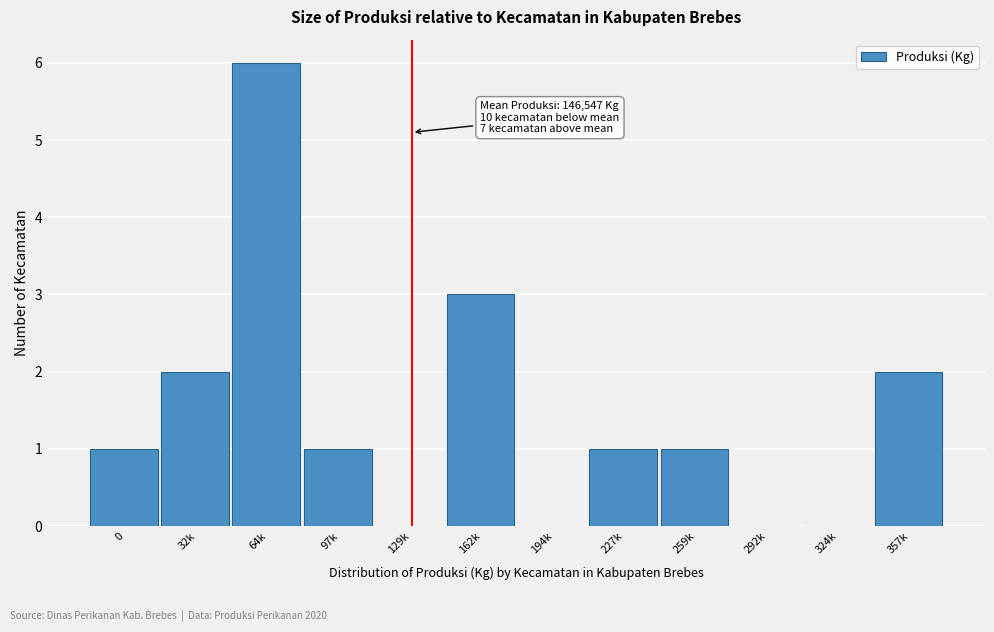

Reading left to right, extract all data points from this chart.

0=1	32k=2	64k=6	97k=1	129k=0	162k=3	194k=0	227k=1	259k=1	292k=0	324k=0	357k=2